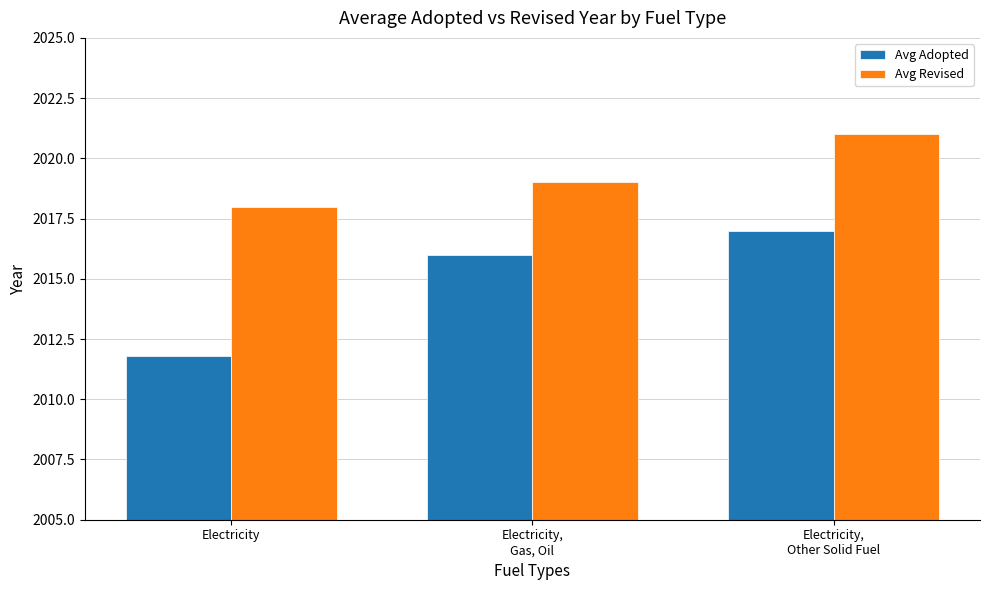

What are all the series names shown in the legend?

Avg Adopted, Avg Revised